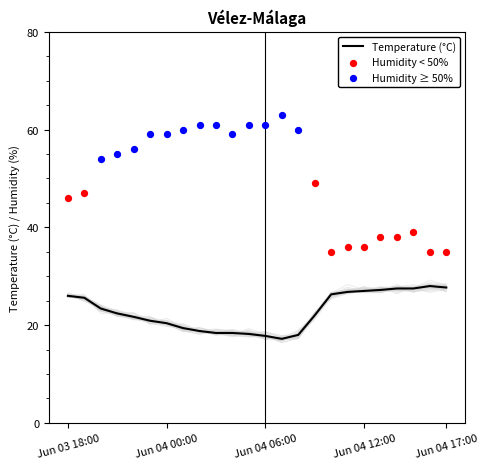

What is the ratio of the value at Jun 04 17:00 to the value at Jun 03 18:00?

0.8